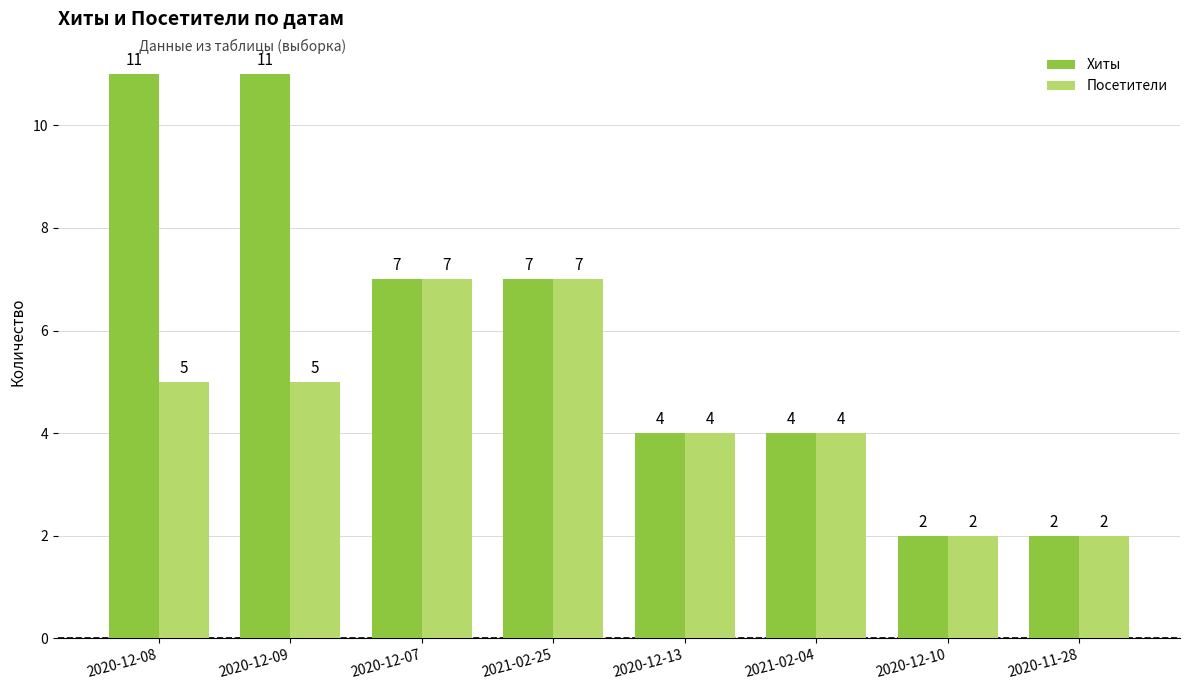

How many Посетители values are between 4 and 7?

6